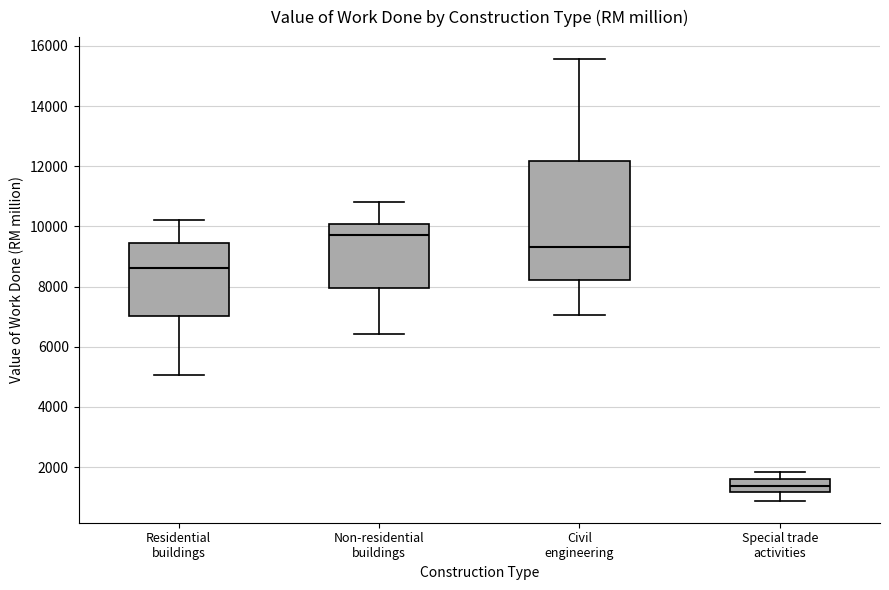

Reading left to right, read every box against the y-axis: the position of its median line, the range the box covers, and the ends of its whiskers. The values are not printed on the chart, so give them approximately, as read against the axis.

Residential buildings: median 8600, box 7000 to 9400, whiskers 5000 to 10200
Non-residential buildings: median 9800, box 8000 to 10000, whiskers 6400 to 10800
Civil engineering: median 9400, box 8200 to 12200, whiskers 7000 to 15600
Special trade activities: median 1400, box 1200 to 1600, whiskers 800 to 1800